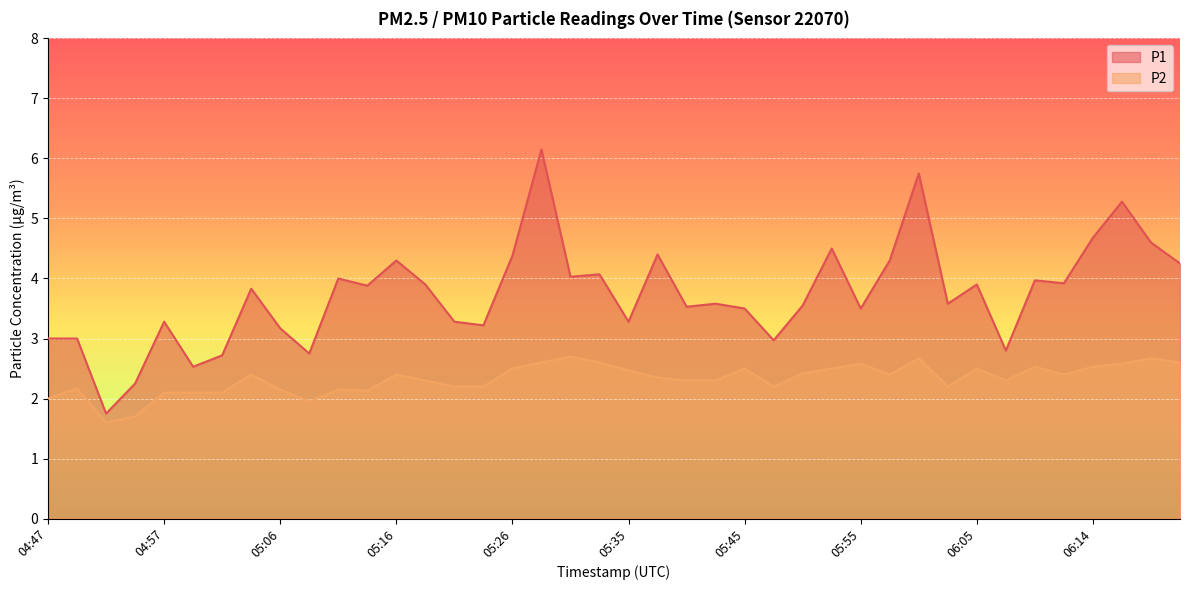

Is the value of P2 at 05:06 greater than the value of P1 at 06:07?

No